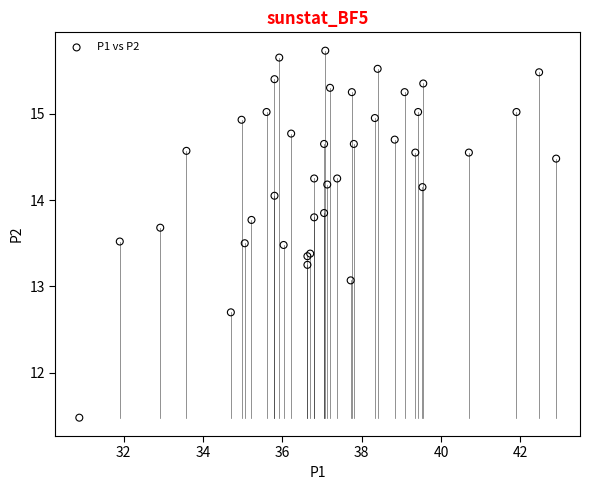

What Y value in the scatter plot is closest to 13?

13.1